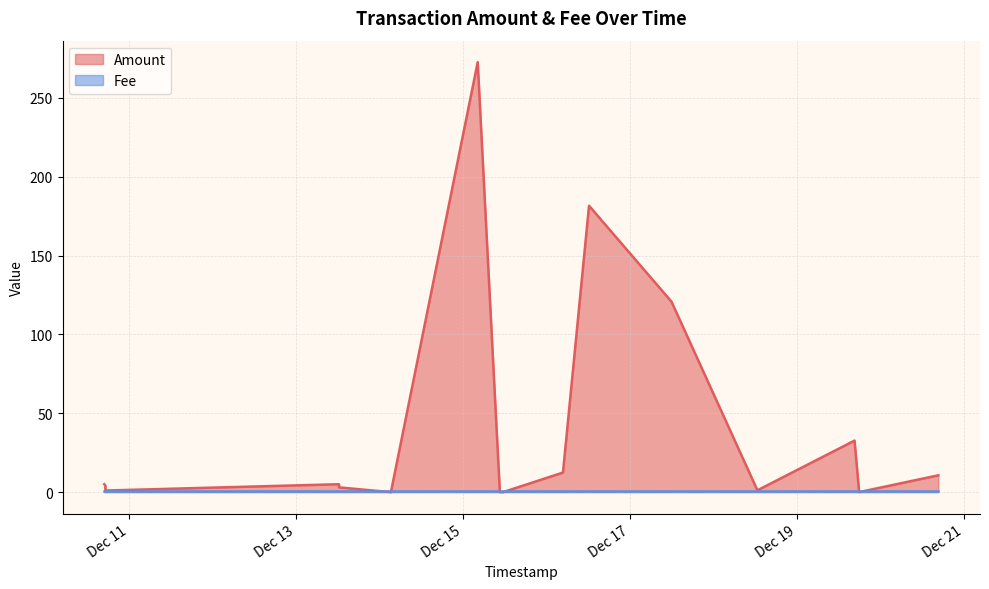

List the series in order of their overall mean, lowest first.

Fee, Amount